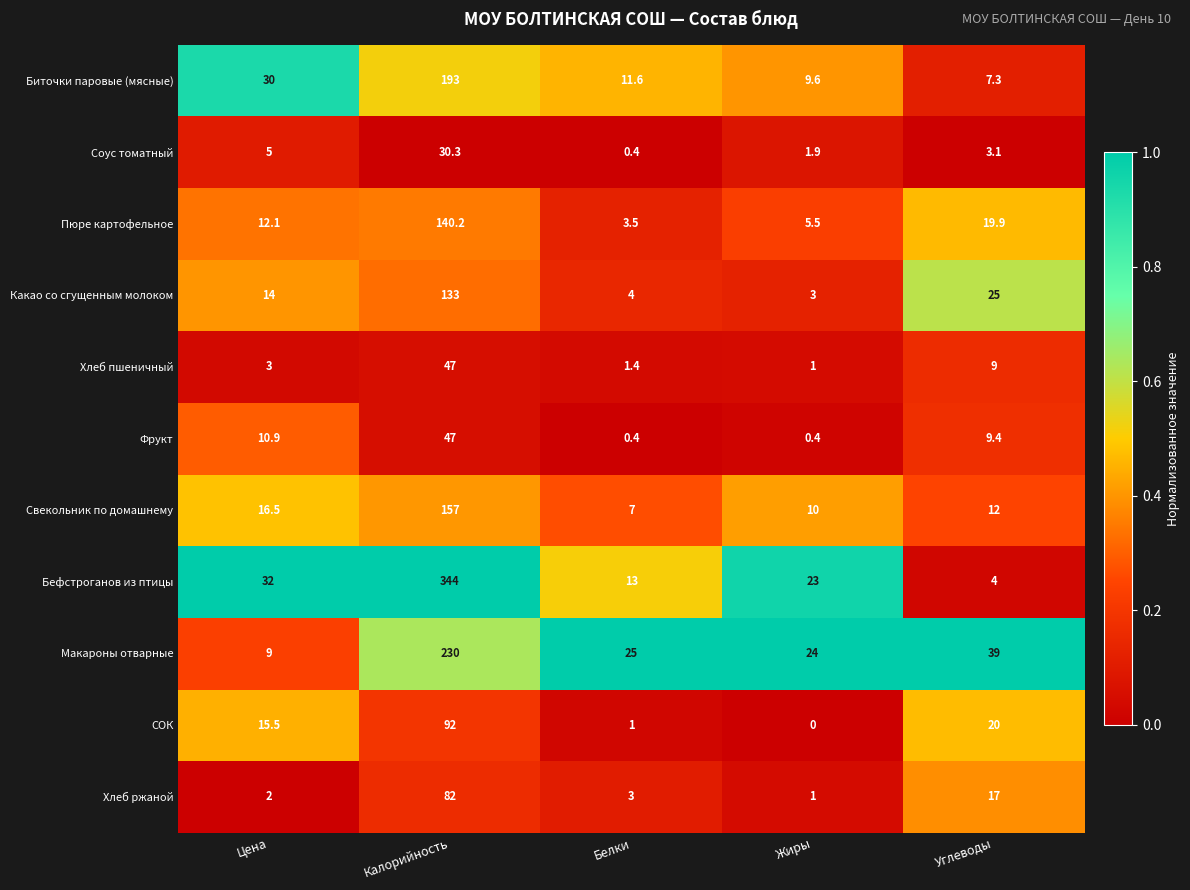

At which label does Свекольник по домашнему first exceed 12?

Цена